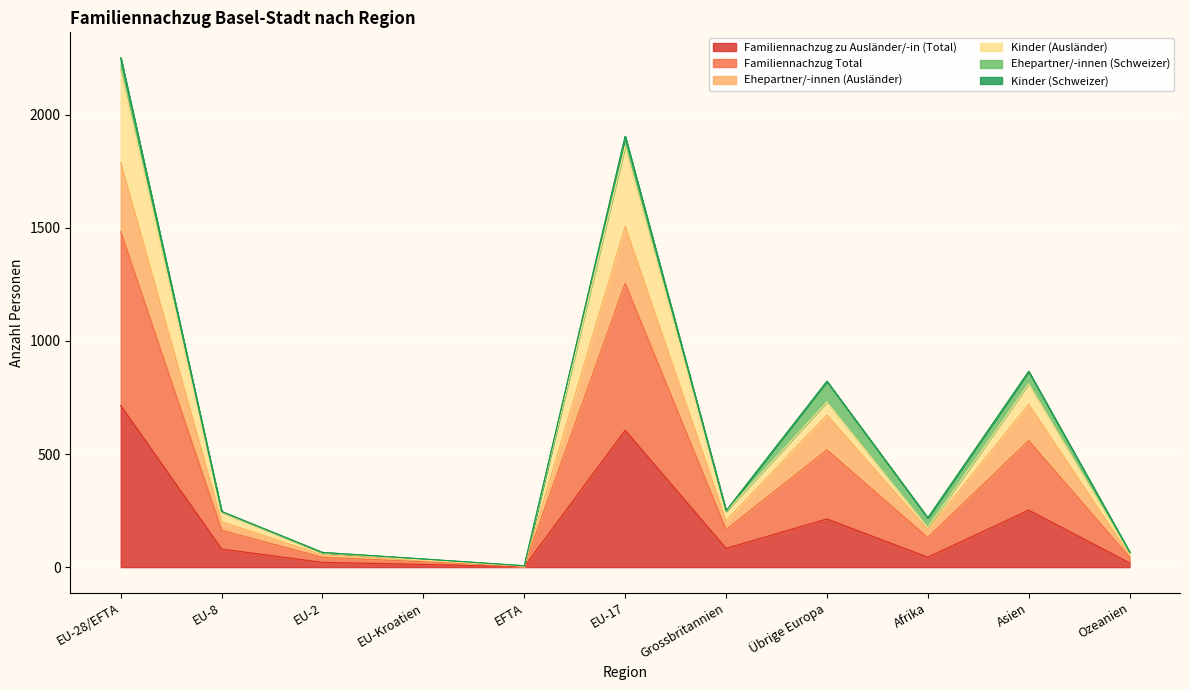

The Familiennachzug zu Ausländer/-in (Total) series shows 130 at Grossbritannien. True or false?

False